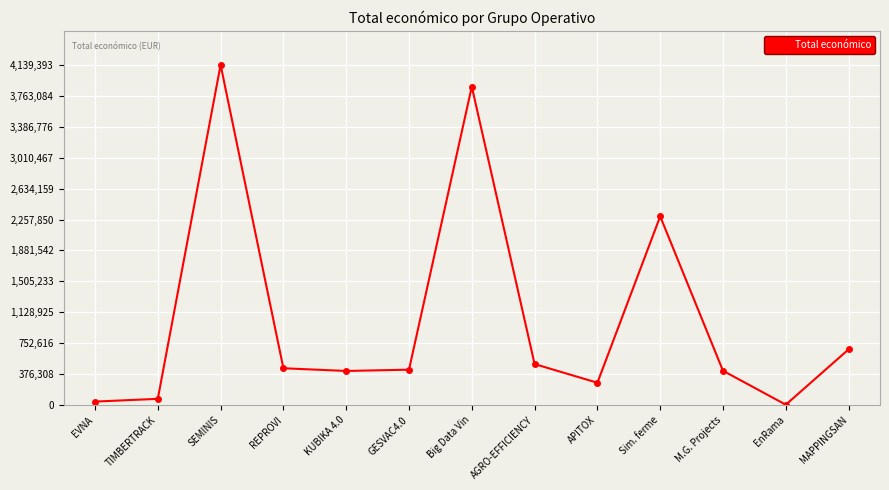

What is the label of the 6th point from the right?

AGRO-EFFICIENCY